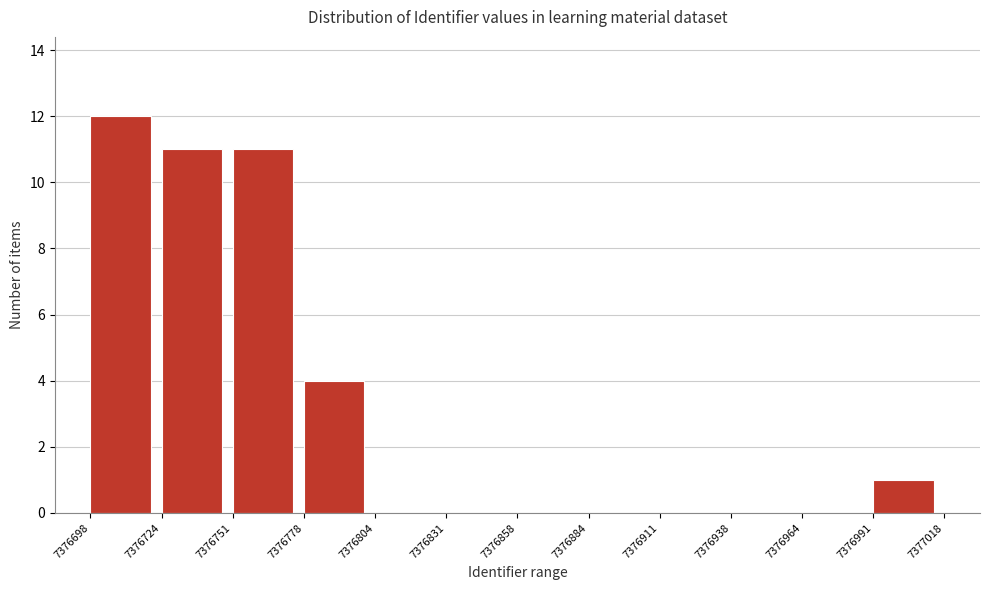

Over which range of the x-axis is the bar tallest?

7376698 to 7376724